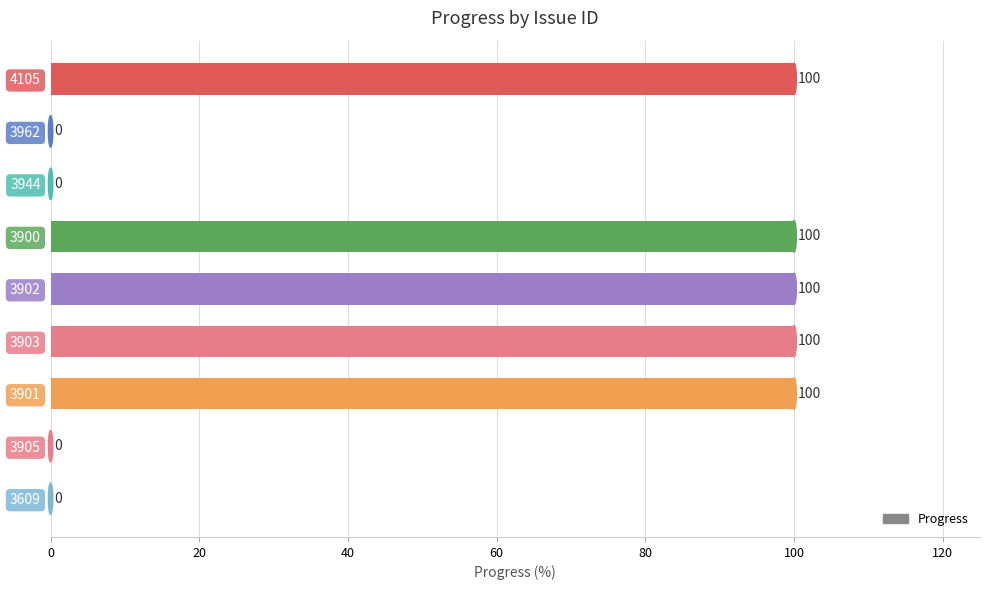

What is the change in value from 3902 to 3905?

-100